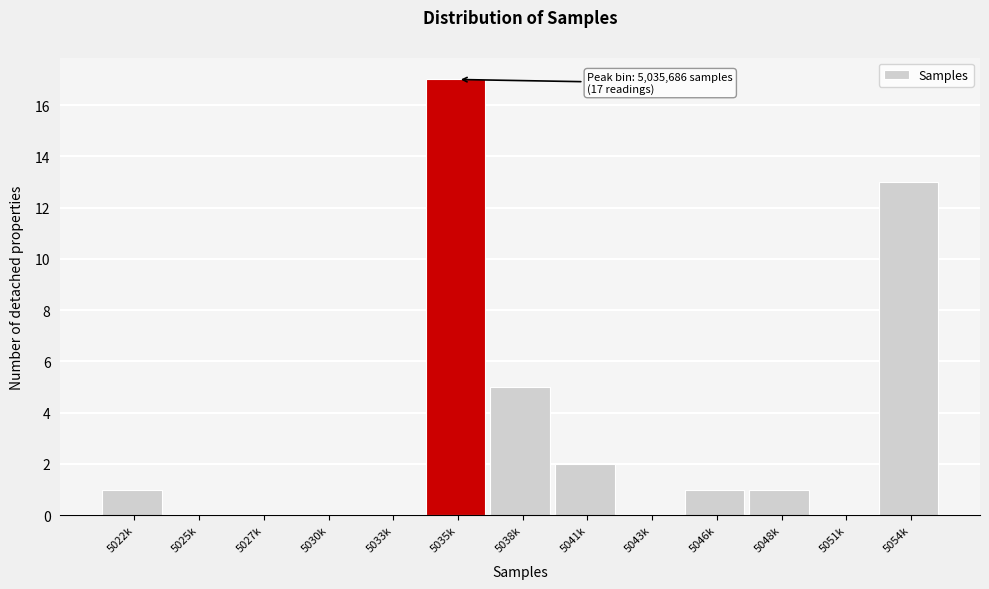

Reading left to right, transcribe all the data shown in this chart.

5022k=1	5025k=0	5027k=0	5030k=0	5033k=0	5035k=17	5038k=5	5041k=2	5043k=0	5046k=1	5048k=1	5051k=0	5054k=13